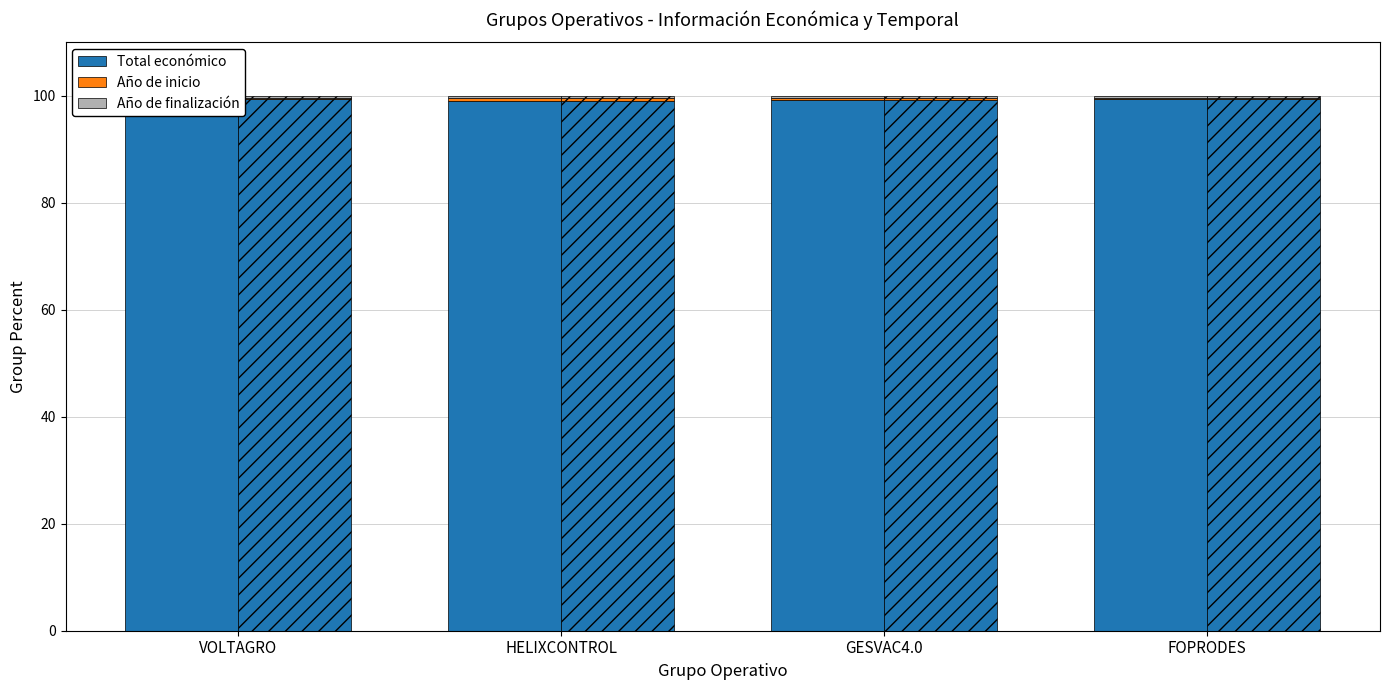

What is the value of the Total económico bar at the 3rd from the left?

99.2